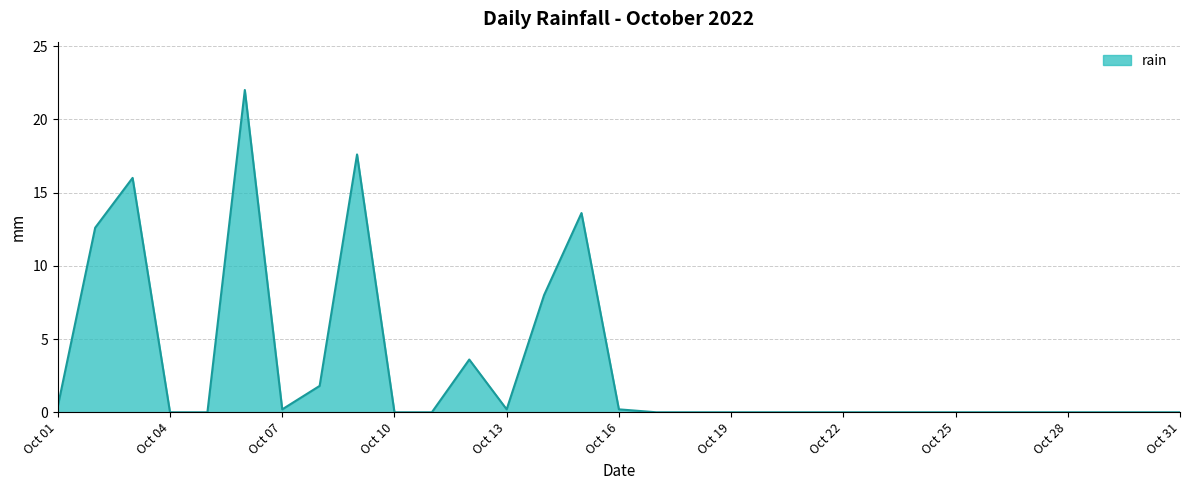

Reading left to right, extract all data points from this chart.

0.4	12.6	16.0	0.0	0.0	22.0	0.2	1.8	17.6	0.0	0.0	3.6	0.2	8.0	13.6	0.2	0.0	0.0	0.0	0.0	0.0	0.0	0.0	0.0	0.0	0.0	0.0	0.0	0.0	0.0	0.0